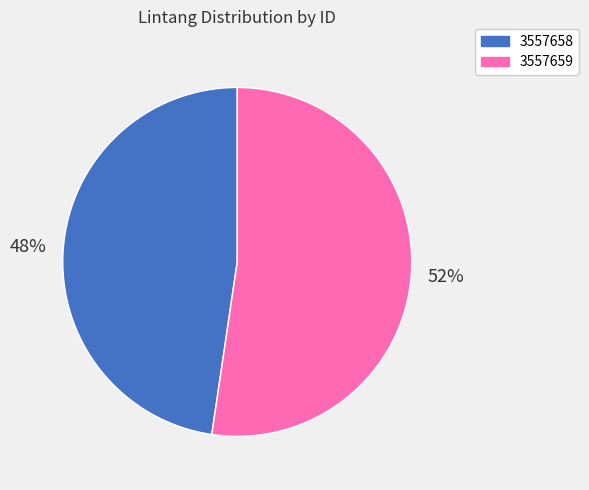

Between 3557659 and 3557658, which is larger?

3557659